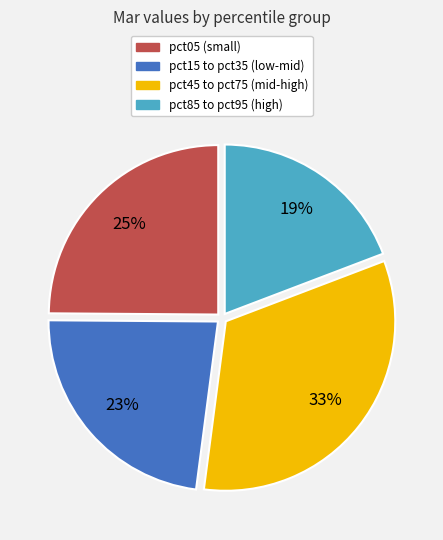

To the nearest percent, what is the difference between the largest and smallest slice percentages?

14%